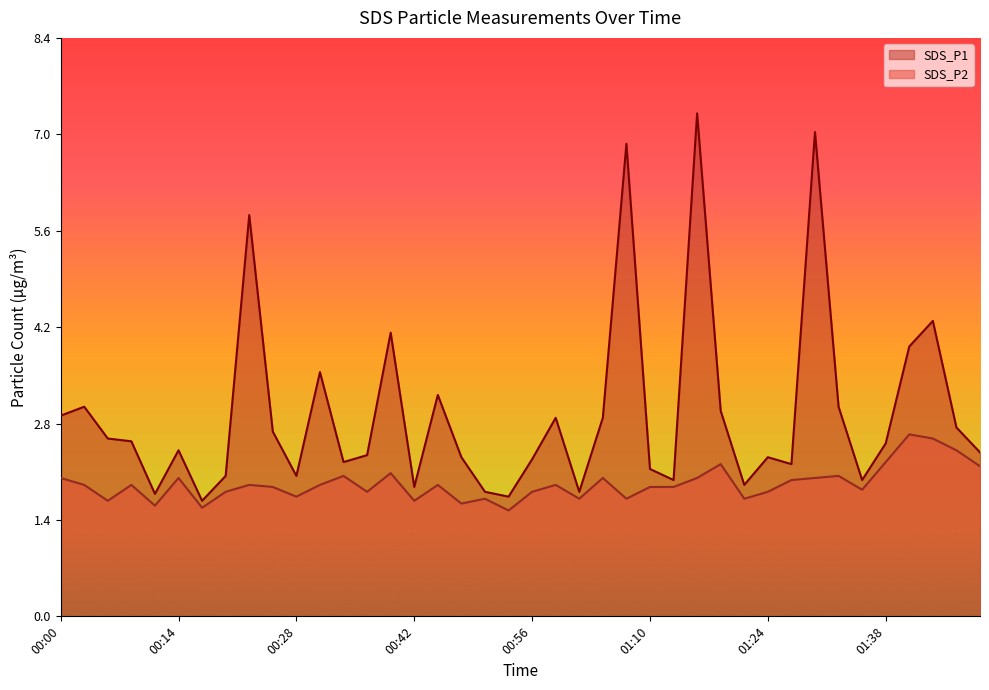

List the labels in order of SDS_P1 value, largest first.

01:16, 01:30, 01:07, 00:23, 01:44, 00:39, 01:41, 00:31, 00:45, 00:03, 01:32, 01:18, 00:00, 00:59, 01:04, 01:46, 00:25, 00:06, 00:09, 01:38, 00:14, 01:49, 00:37, 00:48, 01:24, 00:56, 00:34, 01:27, 01:10, 00:20, 00:28, 01:13, 01:35, 01:21, 00:42, 00:51, 01:02, 00:12, 00:53, 00:17